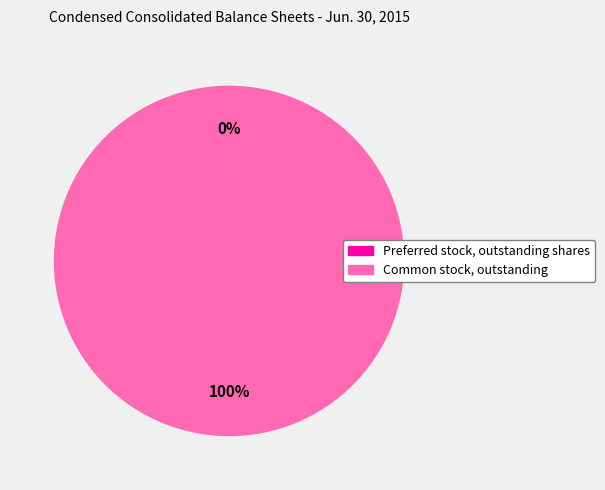

True or false: Common stock, outstanding accounts for 86% of the total.

False